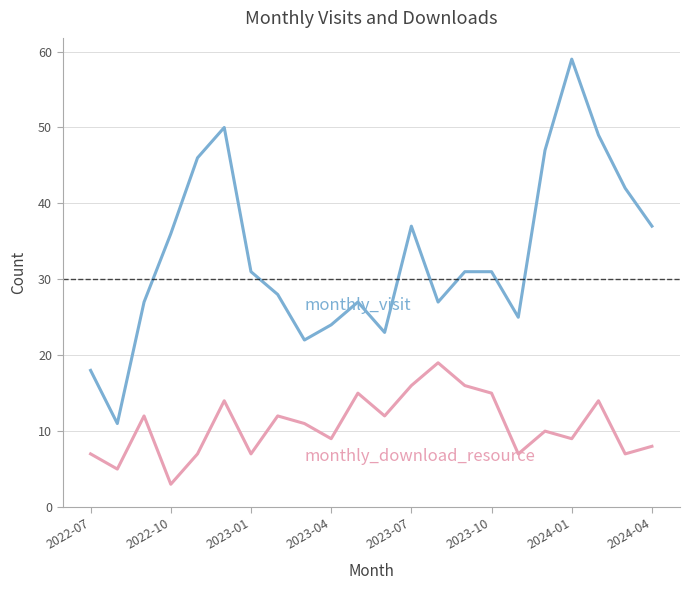

What is the minimum value shown in the chart?

3